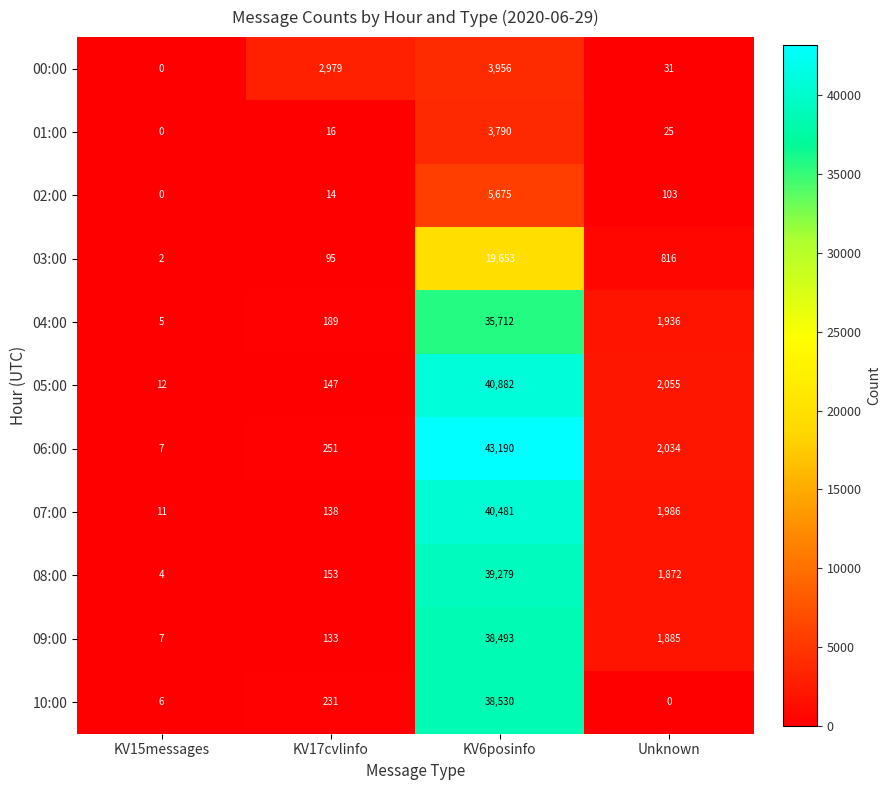

What is the approximate value of 04:00 at KV15messages?

5